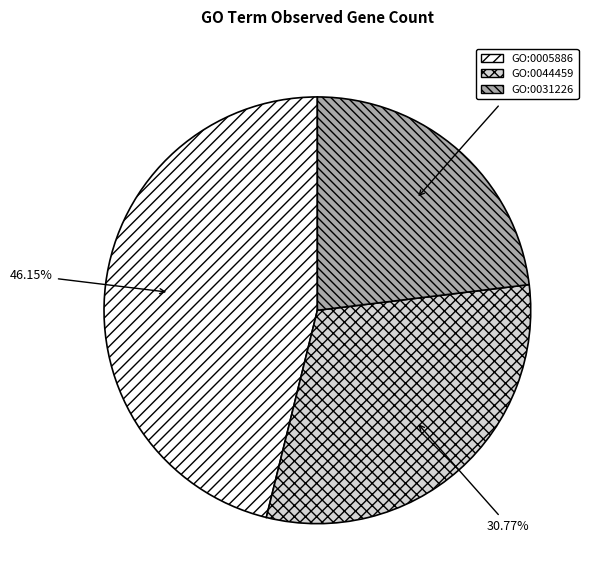

Which category has the smallest portion of the pie?

GO:0031226